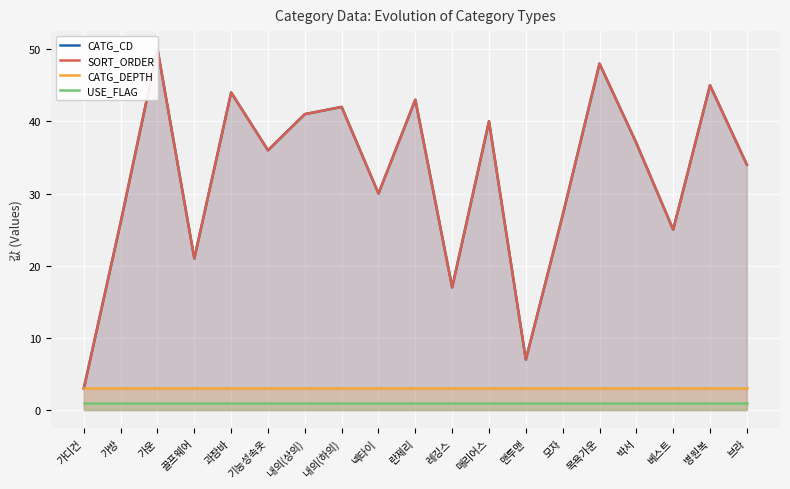

Is the value of CATG_CD at 레깅스 greater than the value of CATG_DEPTH at 과잠바?

Yes